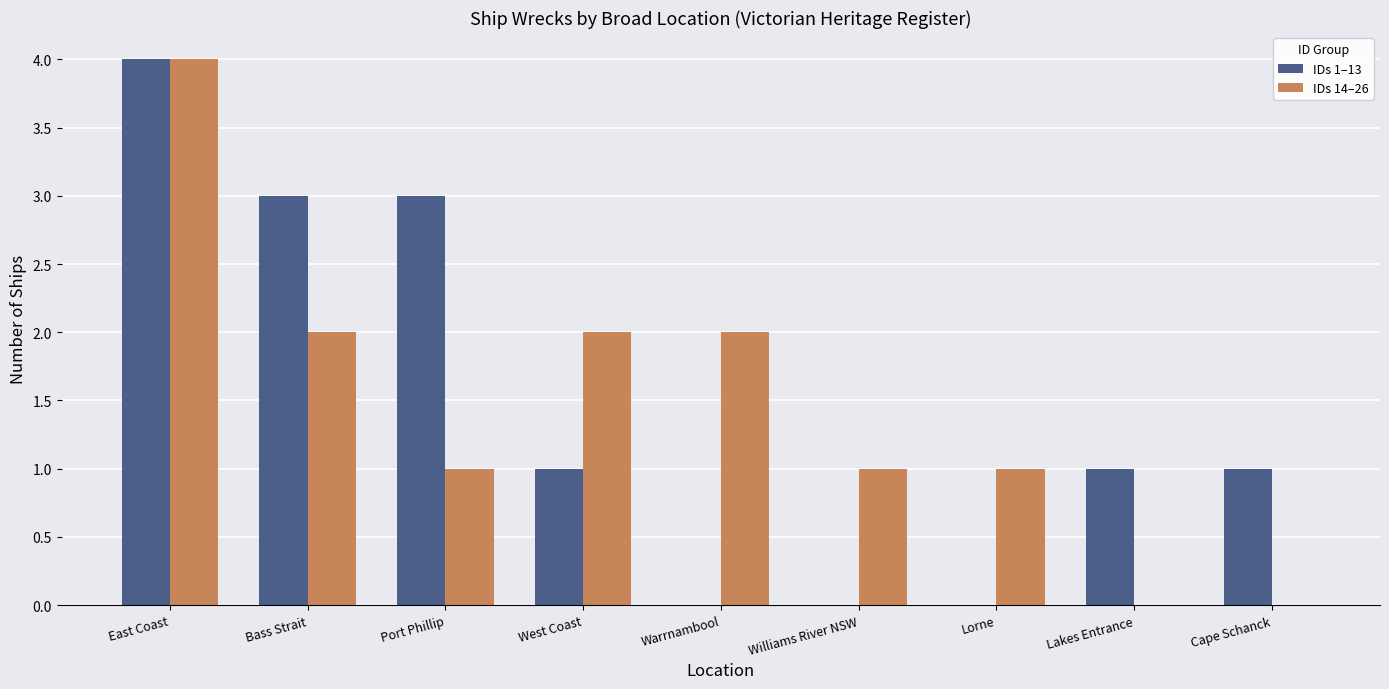

Reading right to left, extract all data points from this chart.

IDs 1–13: 1	1	0	0	0	1	3	3	4
IDs 14–26: 0	0	1	1	2	2	1	2	4